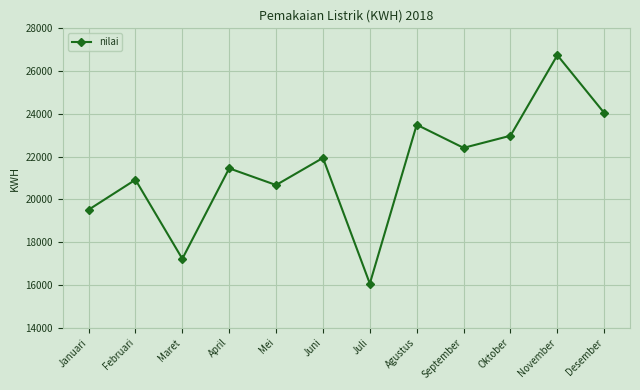

Reading left to right, list all the values displayed in this chart.

Januari=19515	Februari=20919	Maret=17221	April=21452	Mei=20671	Juni=21940	Juli=16060	Agustus=23493	September=22410	Oktober=22977	November=26744	Desember=24043